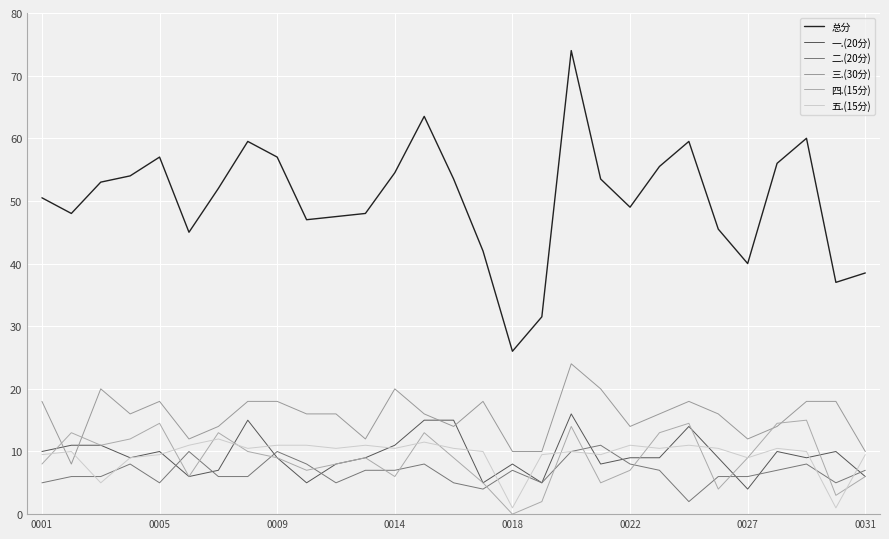

Is this an area chart (filled region under the line)?

No